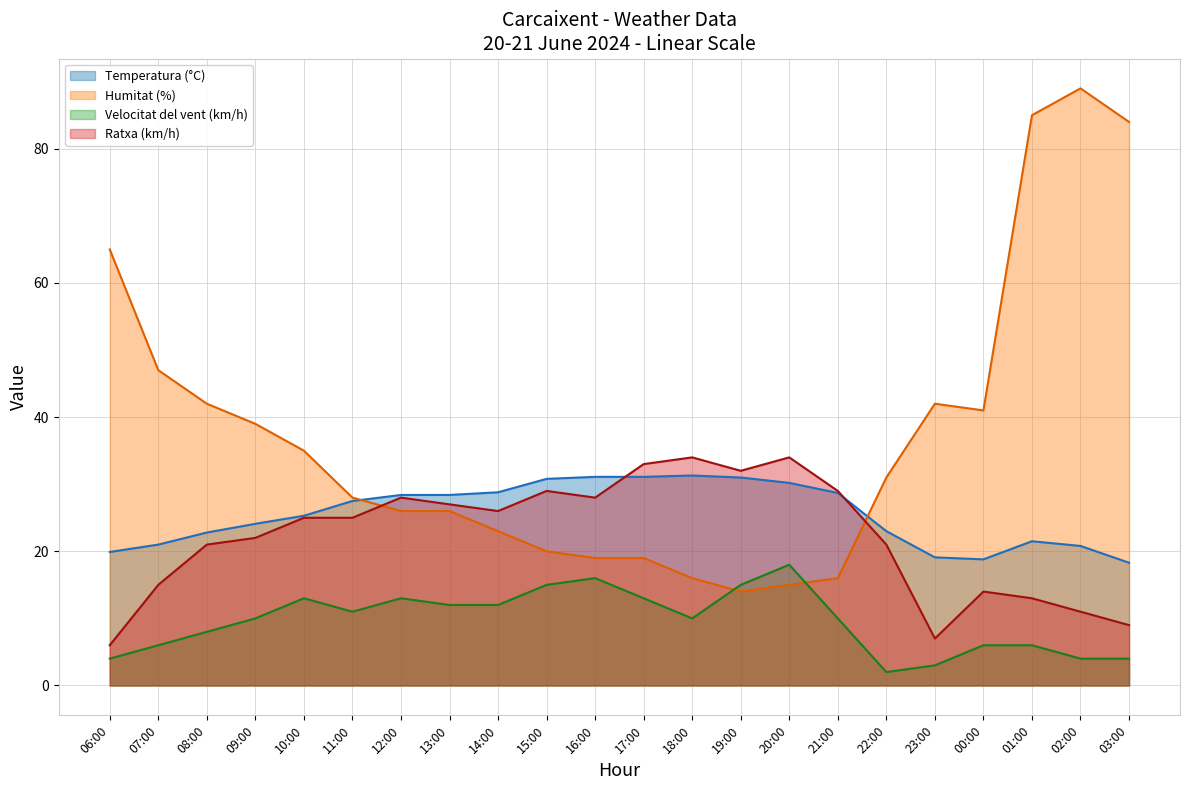

Reading left to right, what are all the values shown in this chart?

Temperatura (°C): 06:00=19.9	07:00=21.0	08:00=22.8	09:00=24.1	10:00=25.3	11:00=27.5	12:00=28.4	13:00=28.4	14:00=28.8	15:00=30.8	16:00=31.1	17:00=31.1	18:00=31.3	19:00=31.0	20:00=30.2	21:00=28.7	22:00=23.0	23:00=19.1	00:00=18.8	01:00=21.5	02:00=20.8	03:00=18.3
Humitat (%): 06:00=65.0	07:00=47.0	08:00=42.0	09:00=39.0	10:00=35.0	11:00=28.0	12:00=26.0	13:00=26.0	14:00=23.0	15:00=20.0	16:00=19.0	17:00=19.0	18:00=16.0	19:00=14.0	20:00=15.0	21:00=16.0	22:00=31.0	23:00=42.0	00:00=41.0	01:00=85.0	02:00=89.0	03:00=84.0
Velocitat del vent (km/h): 06:00=4.0	07:00=6.0	08:00=8.0	09:00=10.0	10:00=13.0	11:00=11.0	12:00=13.0	13:00=12.0	14:00=12.0	15:00=15.0	16:00=16.0	17:00=13.0	18:00=10.0	19:00=15.0	20:00=18.0	21:00=10.0	22:00=2.0	23:00=3.0	00:00=6.0	01:00=6.0	02:00=4.0	03:00=4.0
Ratxa (km/h): 06:00=6.0	07:00=15.0	08:00=21.0	09:00=22.0	10:00=25.0	11:00=25.0	12:00=28.0	13:00=27.0	14:00=26.0	15:00=29.0	16:00=28.0	17:00=33.0	18:00=34.0	19:00=32.0	20:00=34.0	21:00=29.0	22:00=21.0	23:00=7.0	00:00=14.0	01:00=13.0	02:00=11.0	03:00=9.0